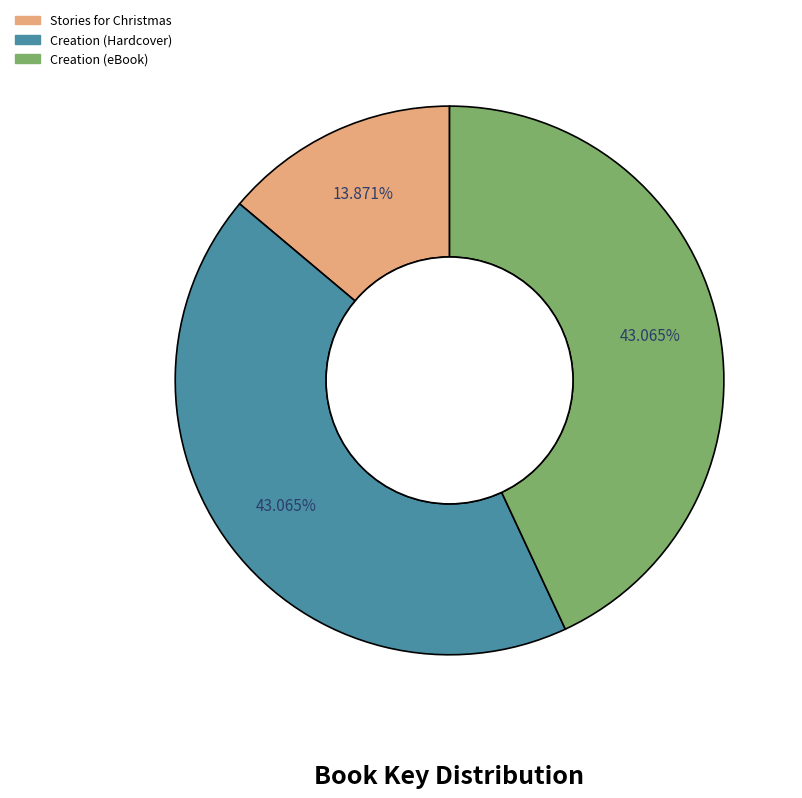

What percentage is NOT represented by Stories for Christmas?

86.1%